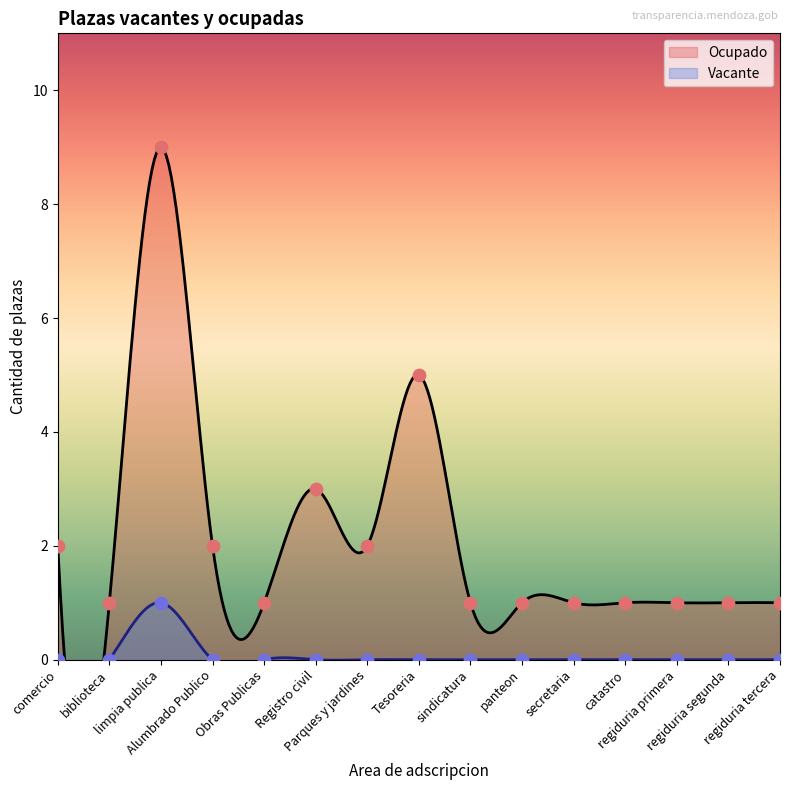

Which series has the largest total across all categories?

Ocupado